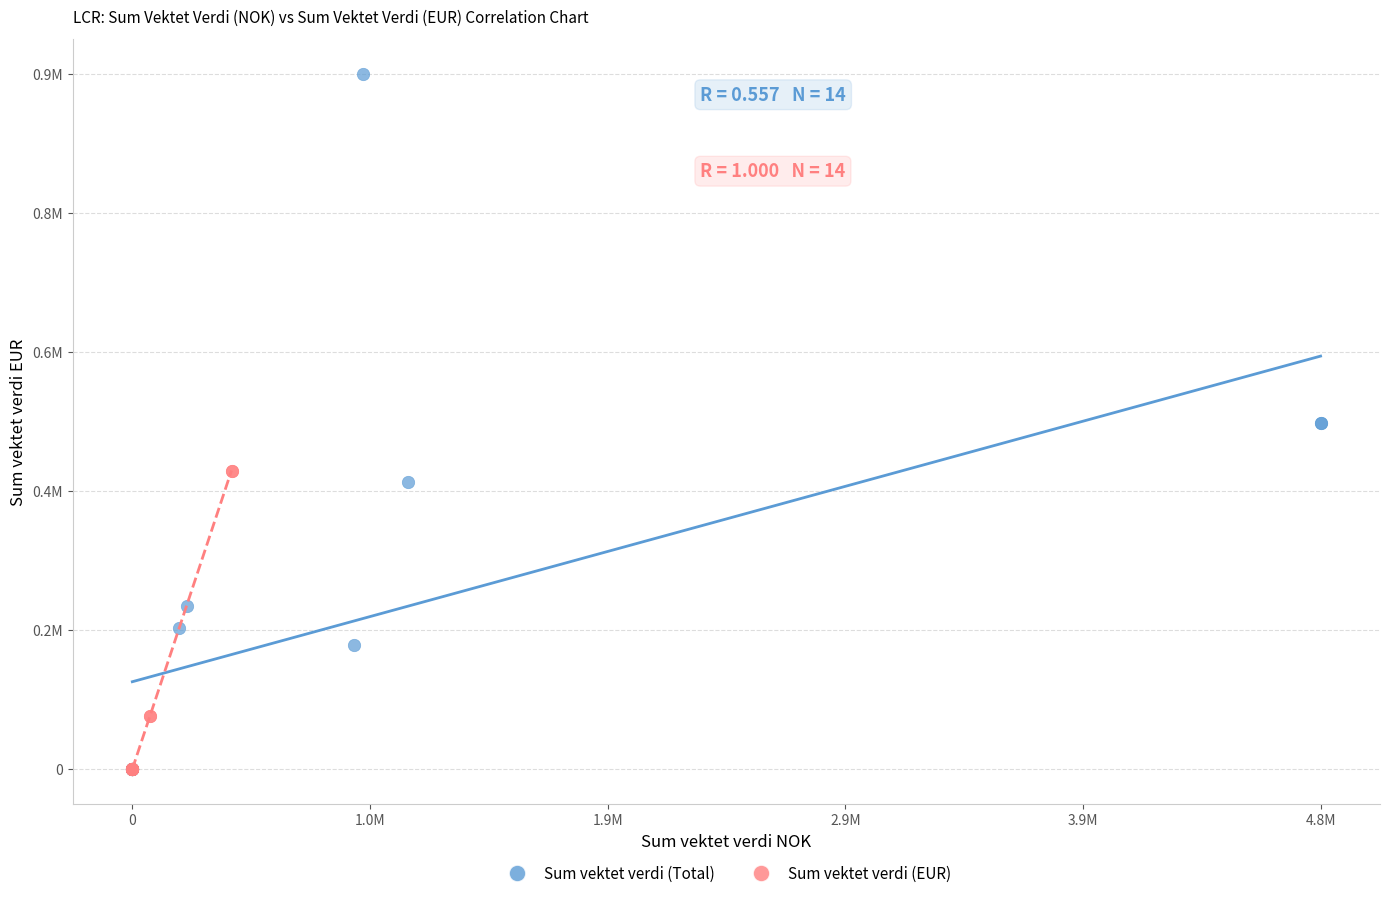

What are all the series names shown in the legend?

Sum vektet verdi (Total), Sum vektet verdi (EUR)